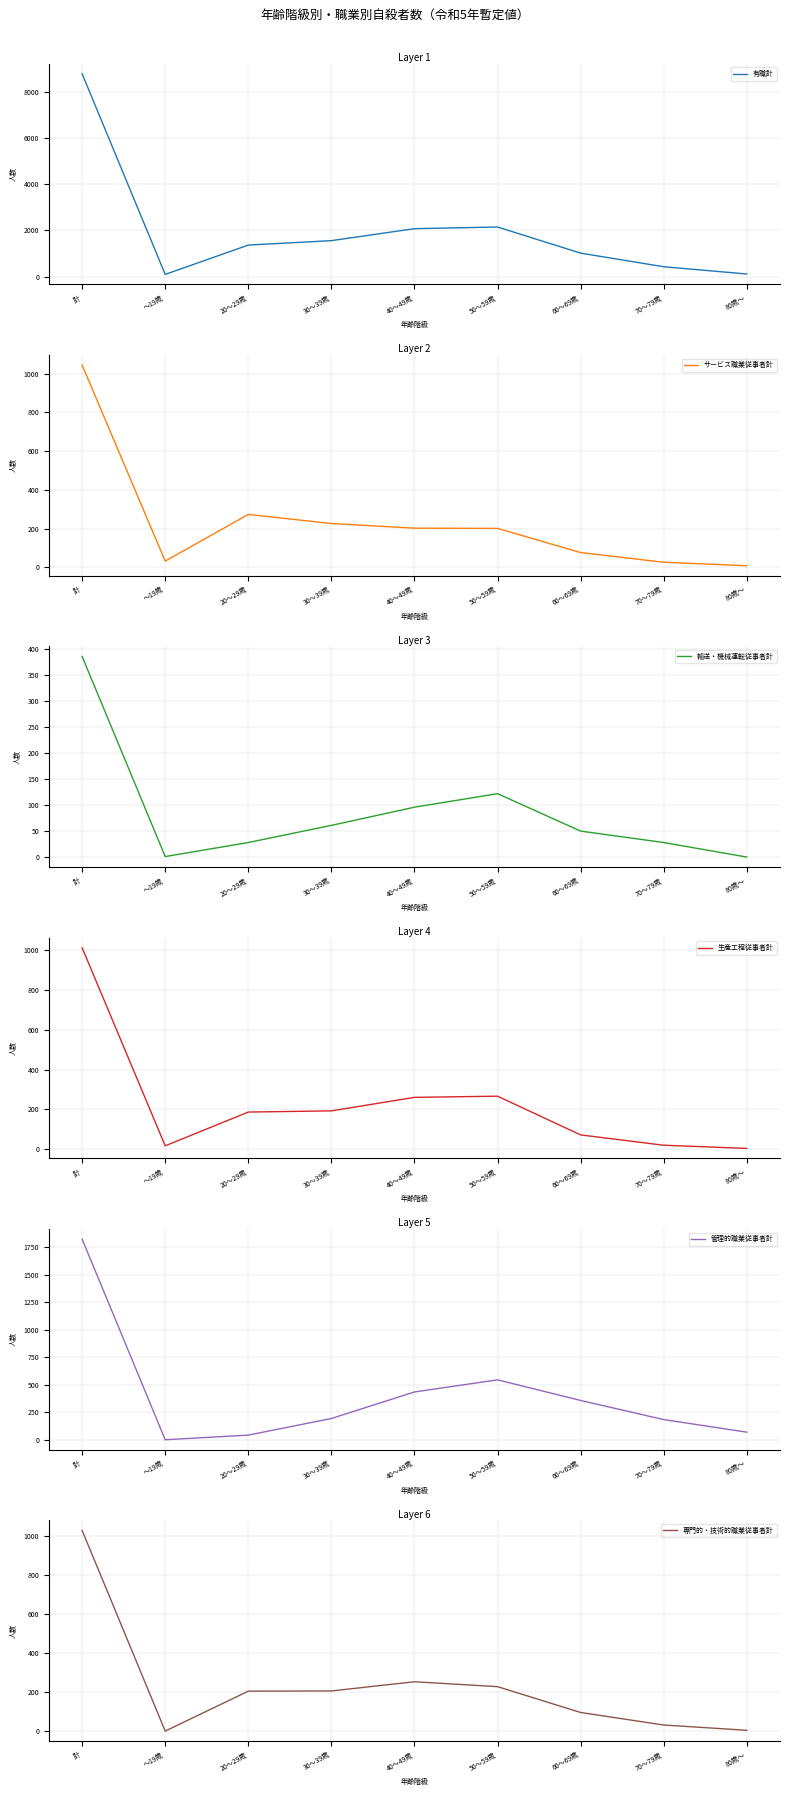

What is the spread (max minus min) of values at 80歳～?

111